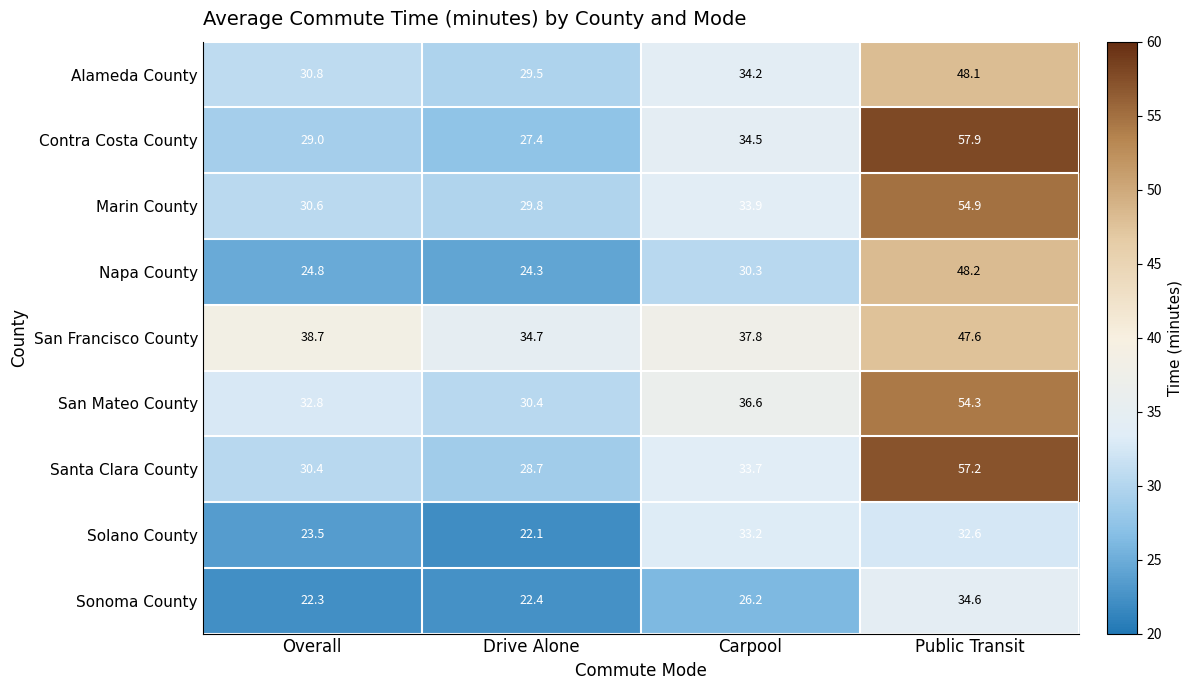

What is the spread (max minus min) of values at Overall?

16.4